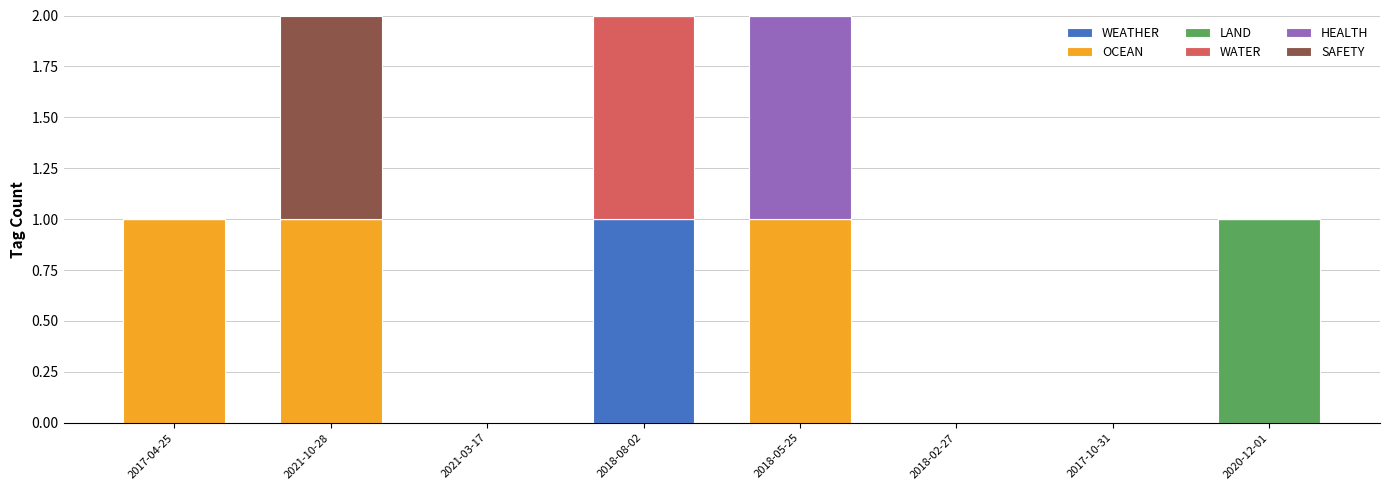

At which label does WEATHER reach its peak?

2018-08-02